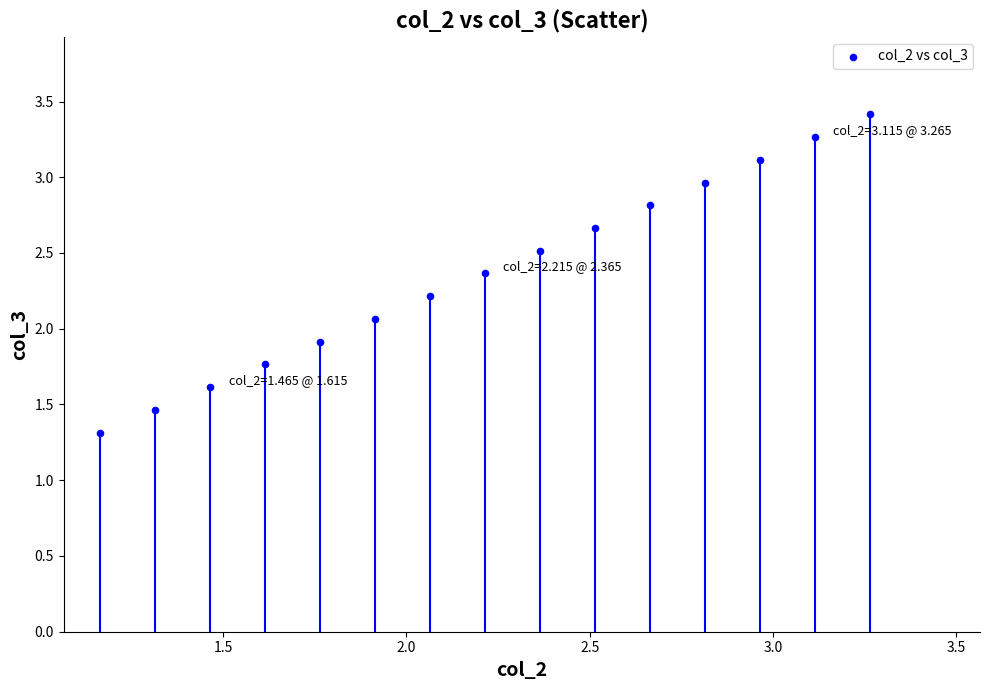

What is the range of X values (max minus min)?

2.1